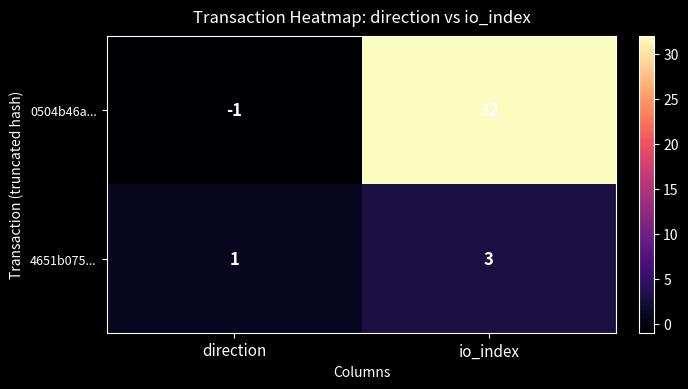

What is the difference between the 0504b46a... values at io_index and direction?

33